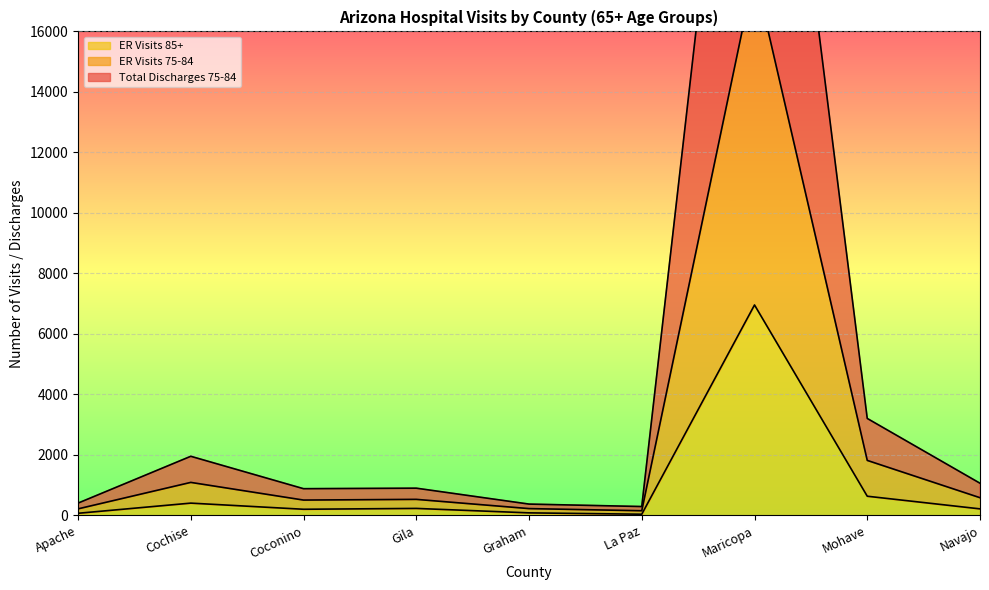

Is it true that Total Discharges 75-84 equals 1064 at Navajo?

True